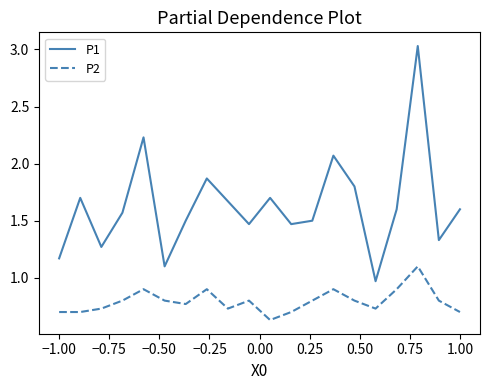

Count the number of data series in this chart.

2